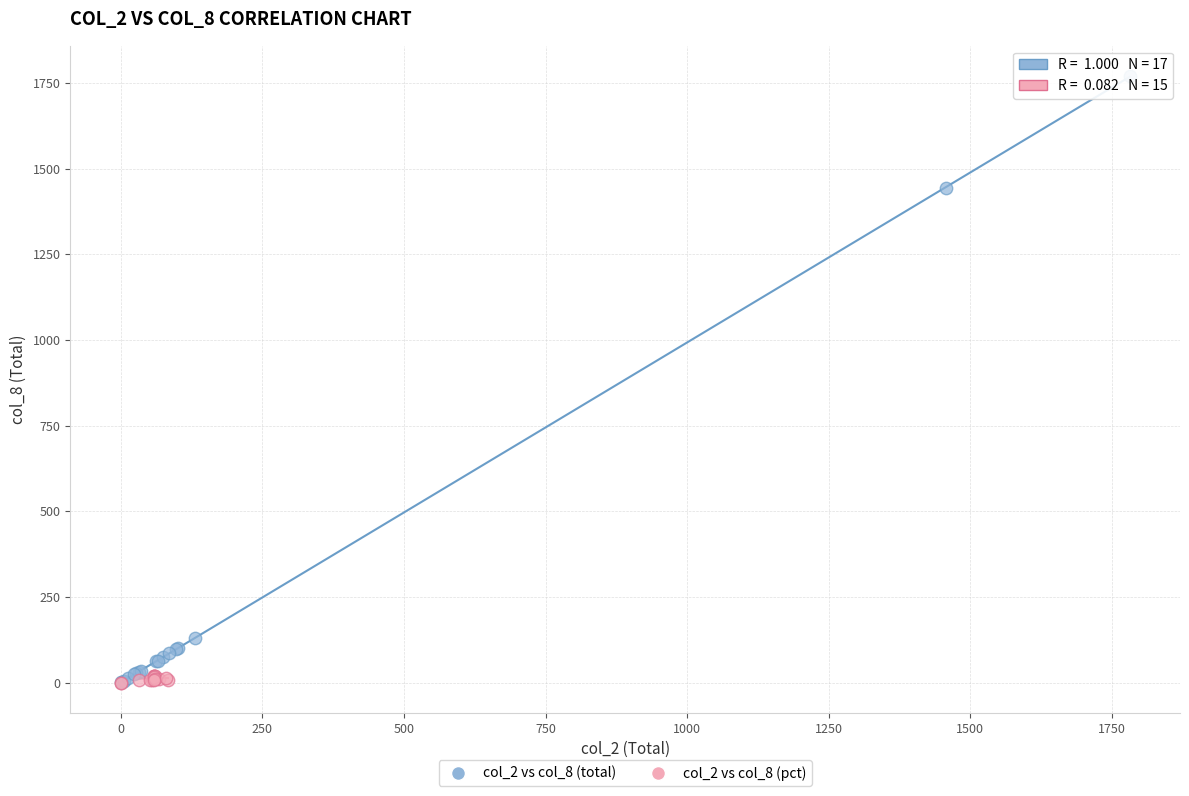

Which series reaches the maximum Y coordinate?

col_2 vs col_8 (total)